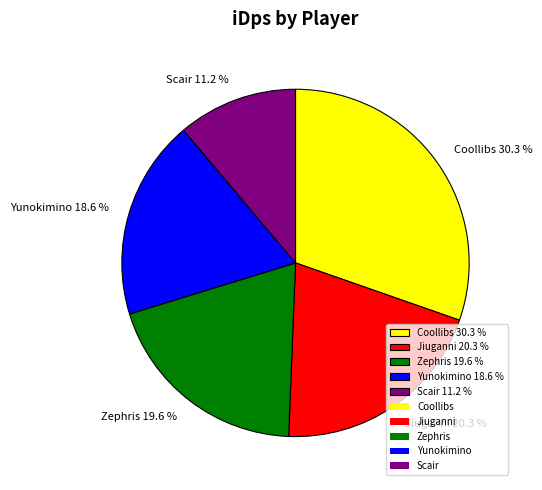

What percentage is the Jiuganni slice, to the nearest percent?

20%